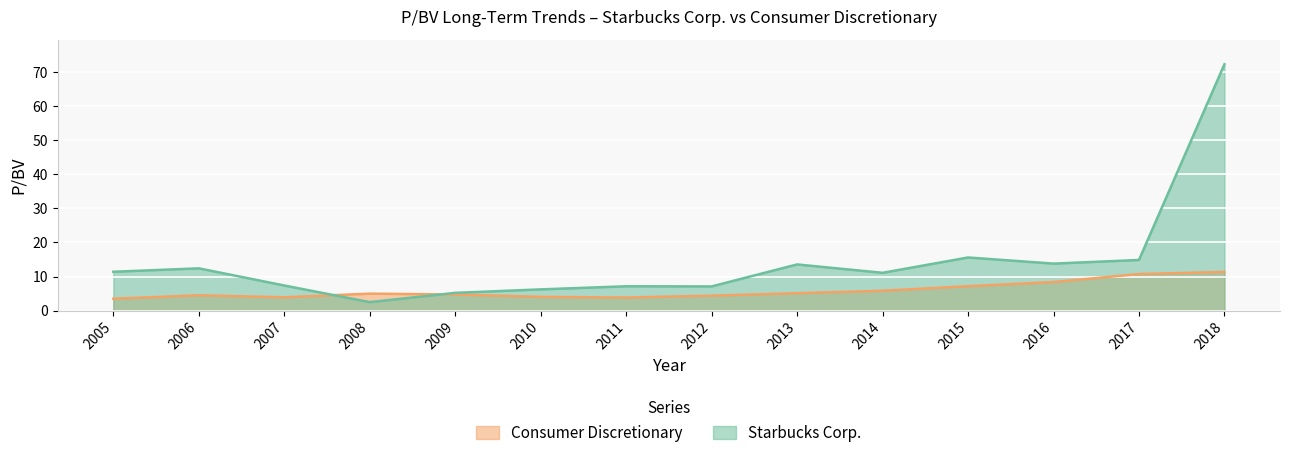

At which label does Starbucks Corp. reach its peak?

2018